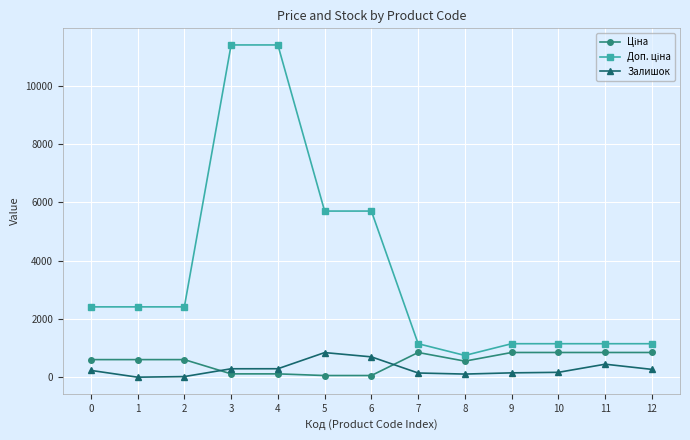

The value of Залишок at 6 is 698.0. True or false?

True